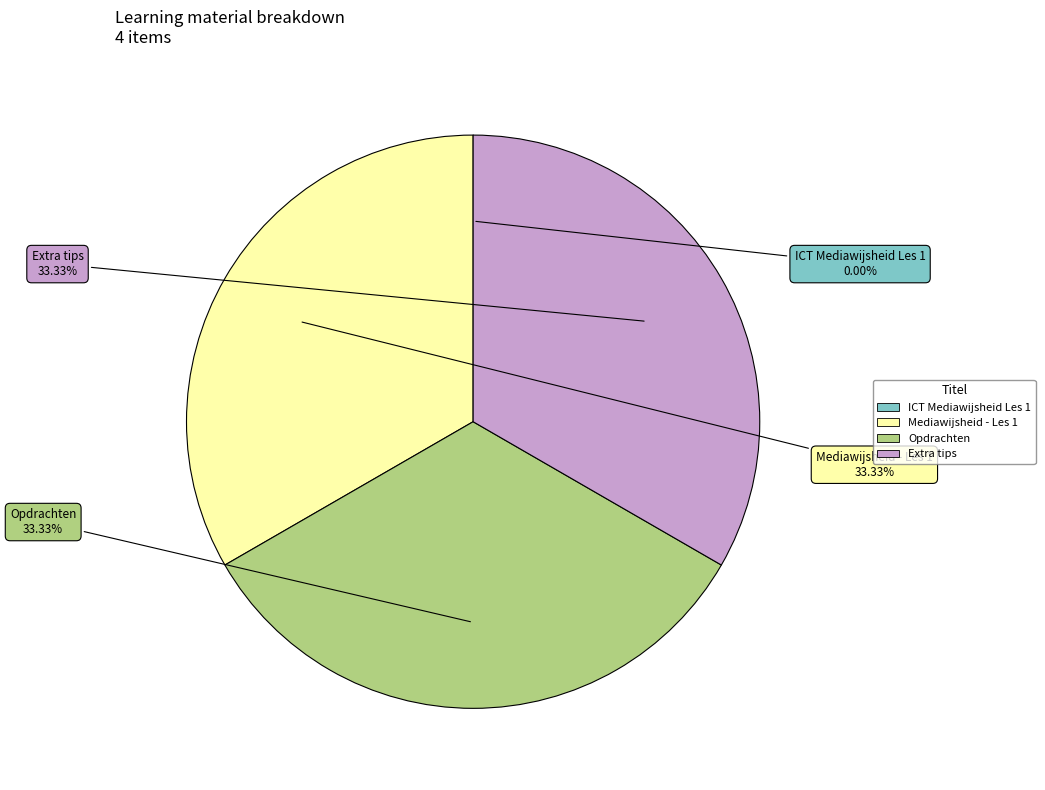

Does any single category account for the majority?

No